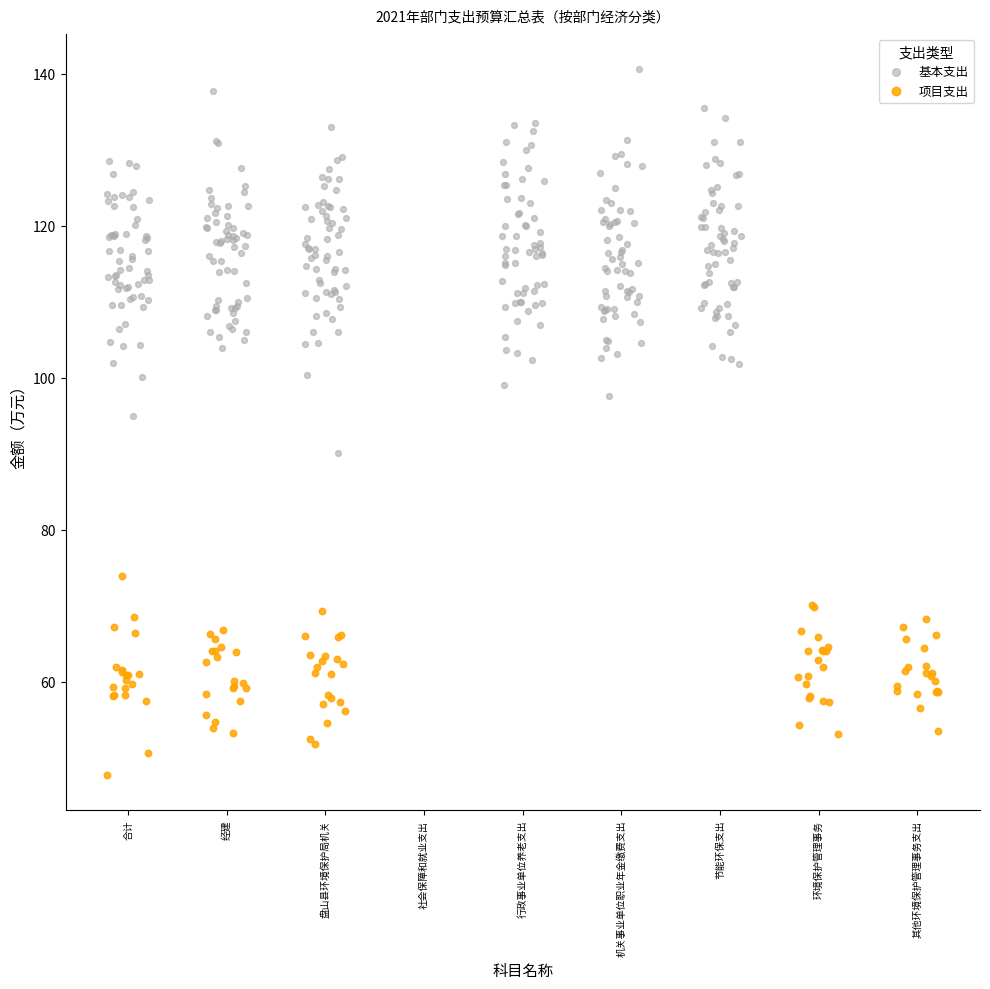

Which series has the largest Y range (max minus min)?

基本支出